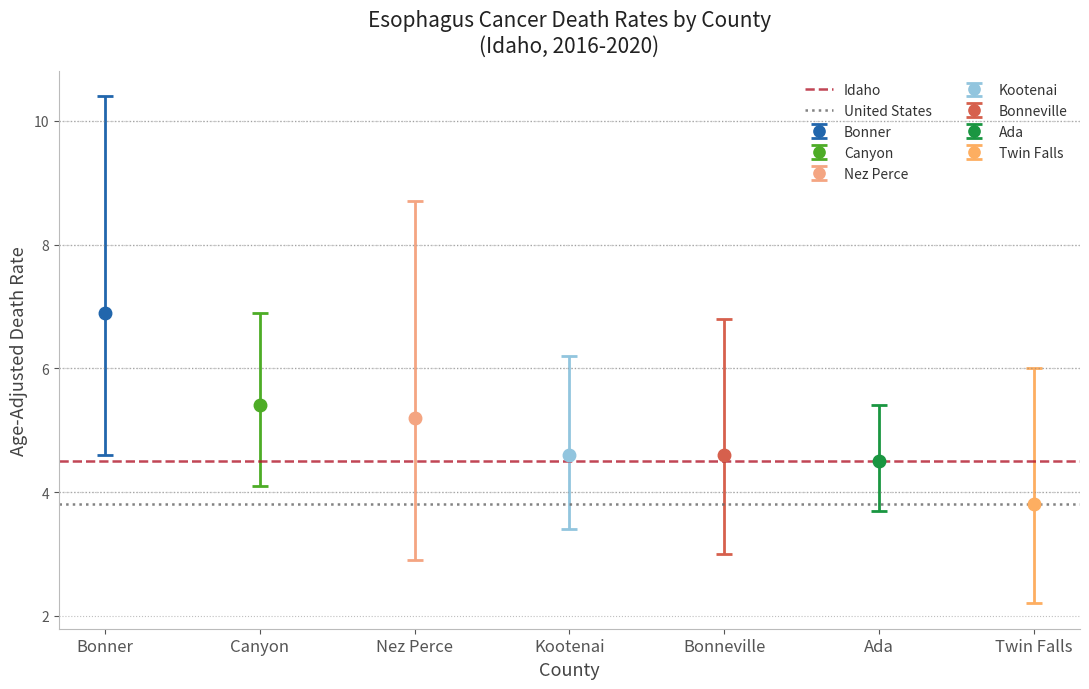

At how many categories does at least one series exceed 3?

2